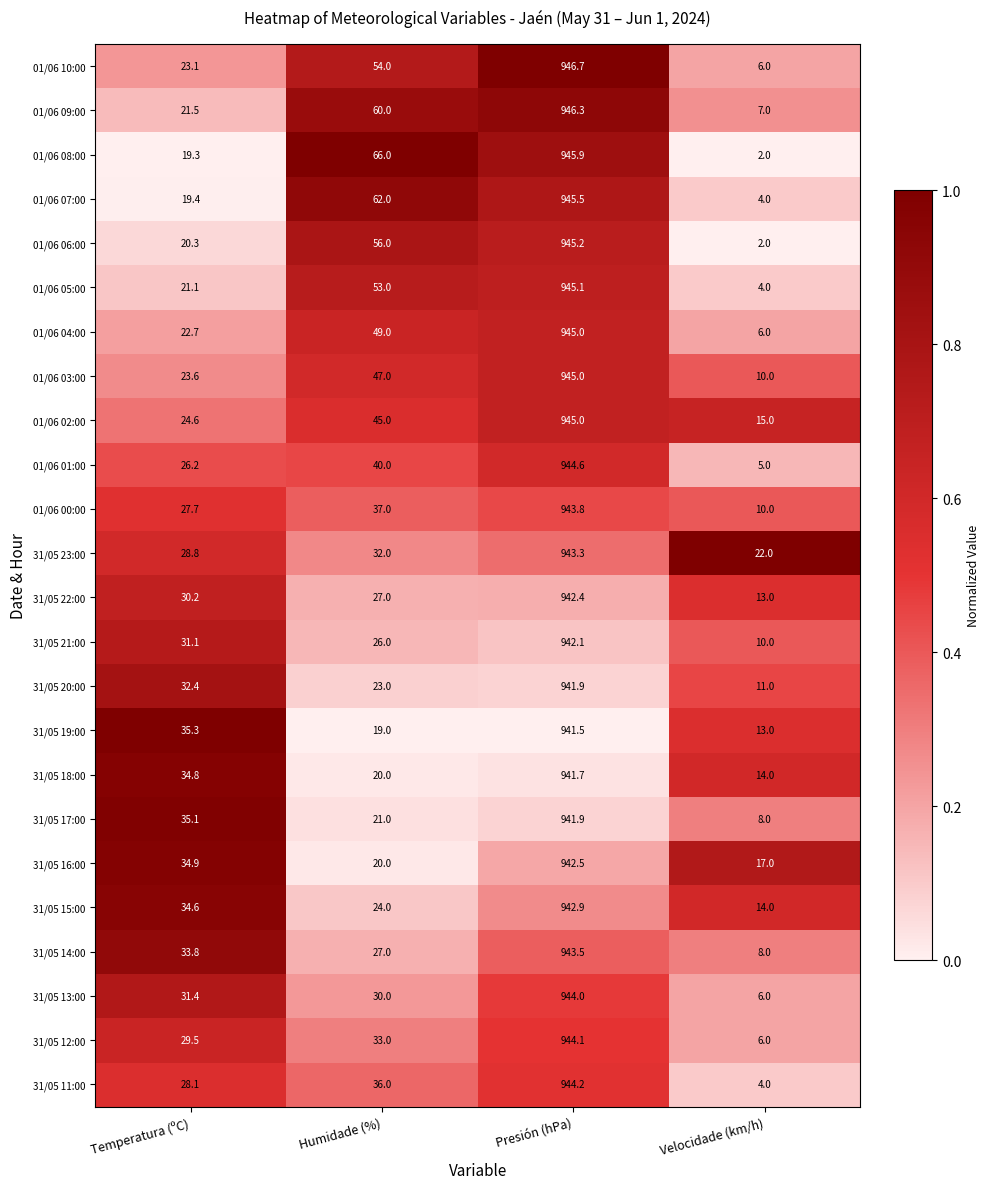

Which category has the highest value across all series?

Presión (hPa)